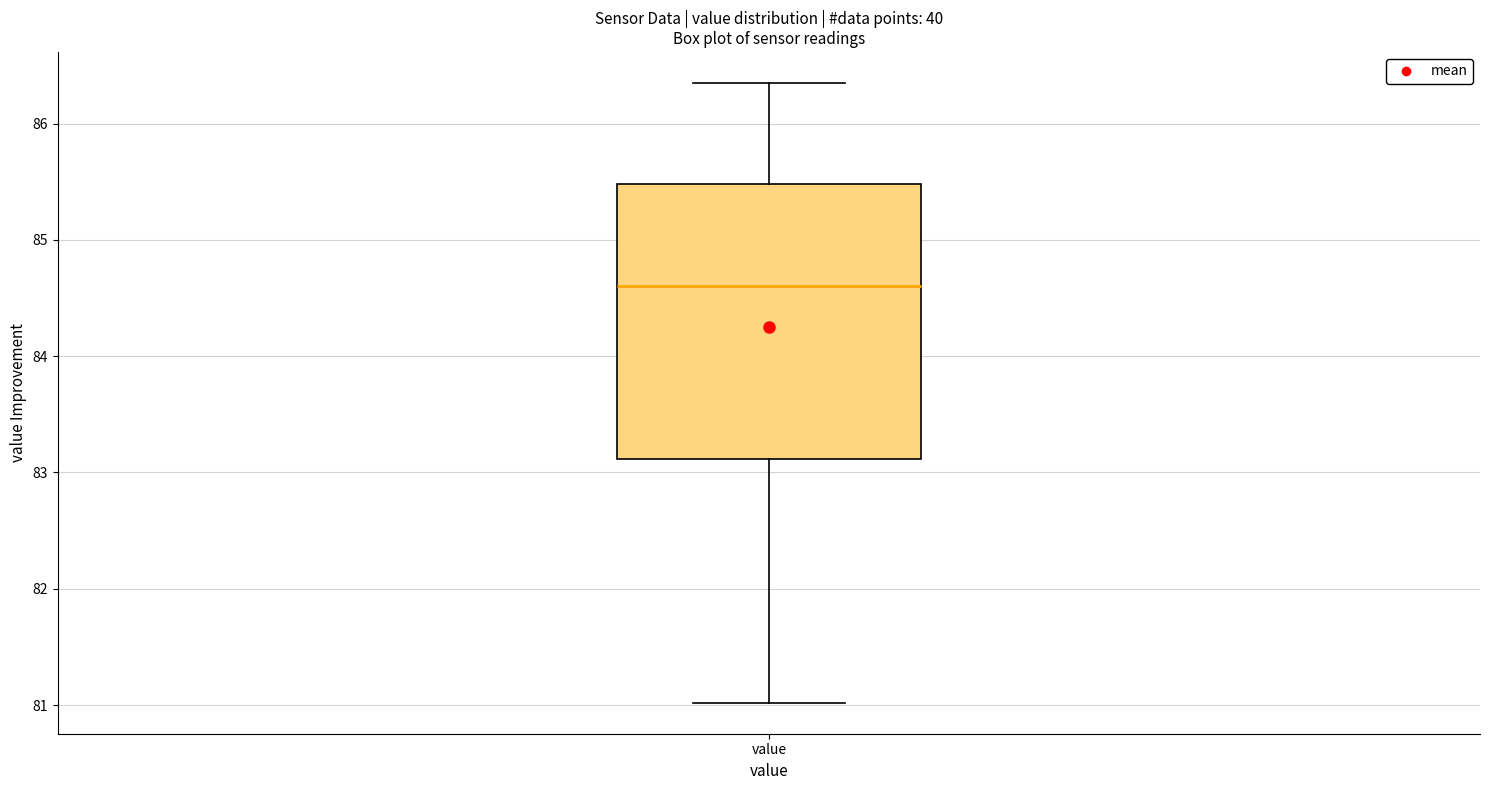

Where does the upper whisker of the box for value end on the y-axis? The values are not printed on the chart, so give them approximately, as read against the axis.

86.4